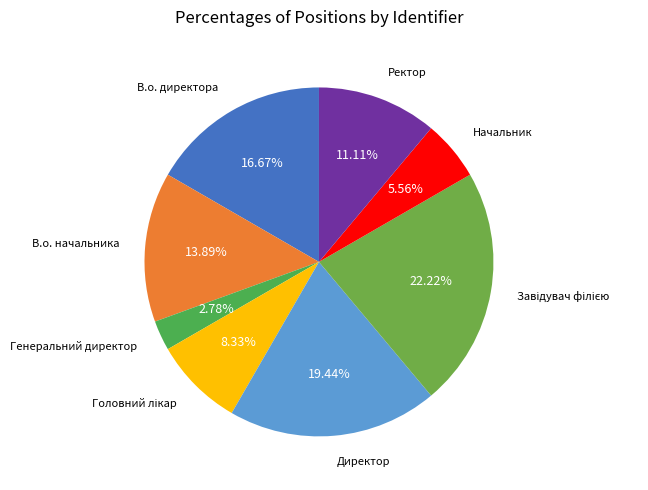

Is the sum of Директор and В.о. директора greater than half?

No